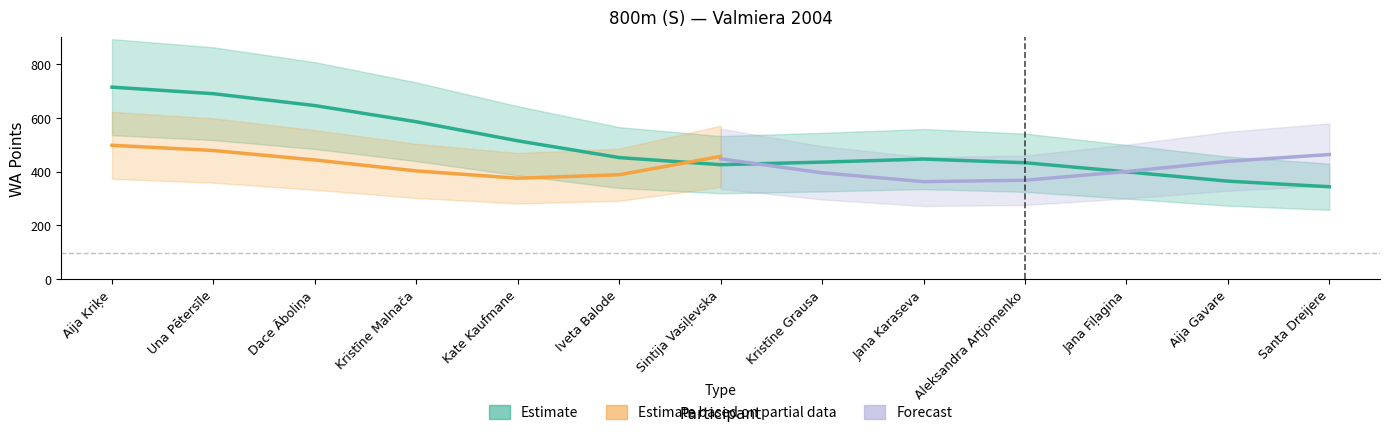

What is the label of the 1st point from the left?

Aija Kriķe